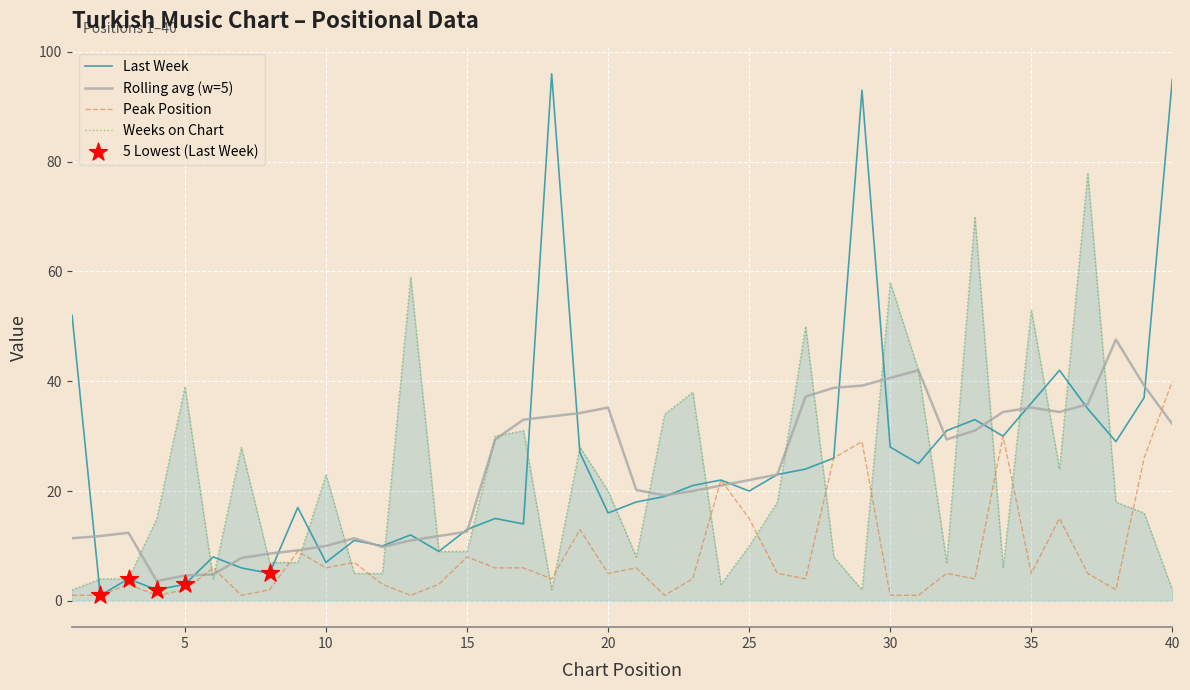

Which series has the largest range (max minus min)?

Last Week